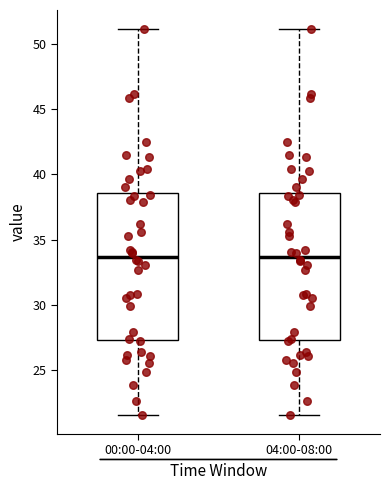

Where does the upper whisker of the box for 00:00-04:00 end on the y-axis? The values are not printed on the chart, so give them approximately, as read against the axis.

51.0